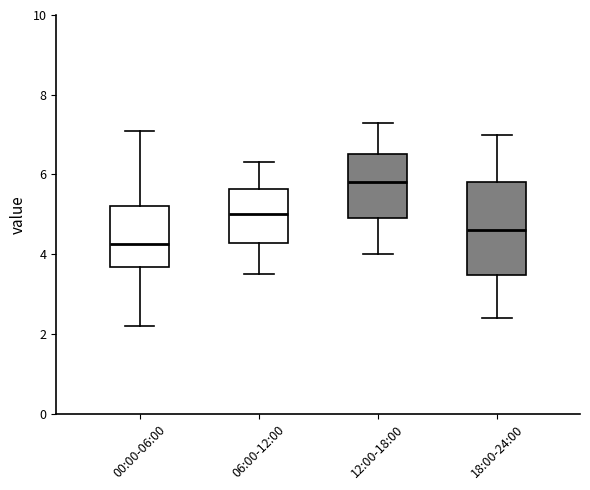

Reading left to right, transcribe this box plot: for each box, give where its median line is, the range the box spans, and where its two whiskers end, as read against the y-axis. The values are not printed on the chart, so give them approximately, as read against the axis.

00:00-06:00: median 4.2, box 3.6 to 5.2, whiskers 2.2 to 7.2
06:00-12:00: median 5.0, box 4.2 to 5.6, whiskers 3.6 to 6.4
12:00-18:00: median 5.8, box 5.0 to 6.6, whiskers 4.0 to 7.4
18:00-24:00: median 4.6, box 3.4 to 5.8, whiskers 2.4 to 7.0